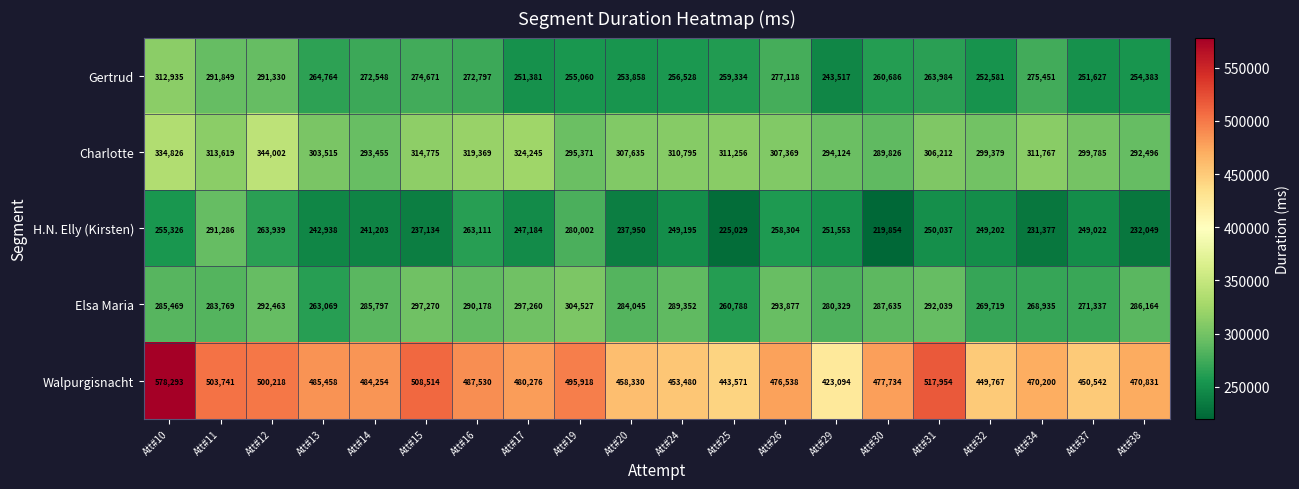

At Att#37, list the series in order from largest to smallest.

Walpurgisnacht, Charlotte, Elsa Maria, Gertrud, H.N. Elly (Kirsten)